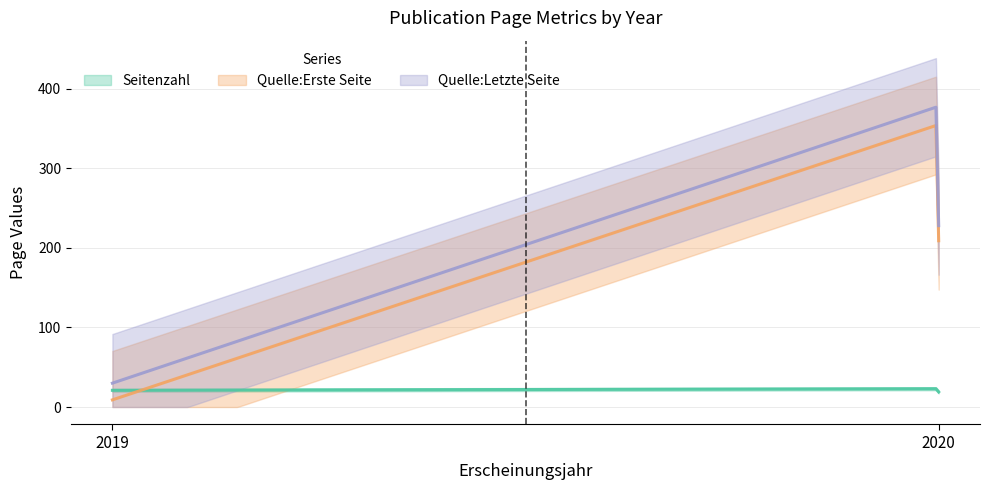

What is the maximum value for Quelle:Erste Seite?

355